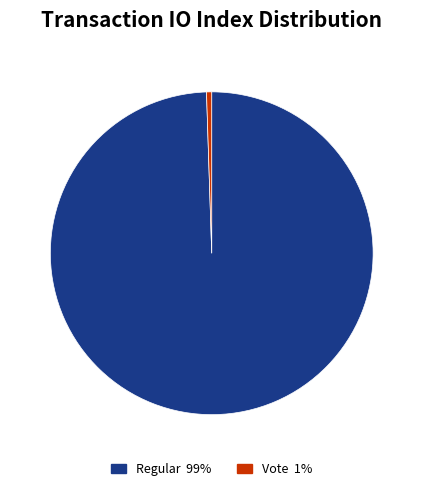

Is there a majority slice in this chart?

Yes